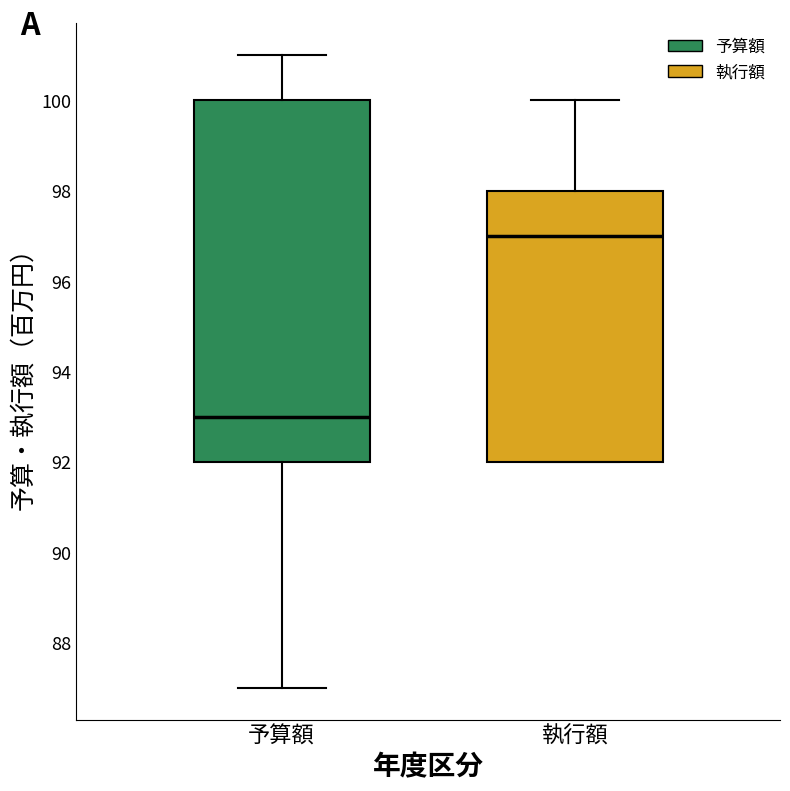

Which box's median line is the highest?

執行額